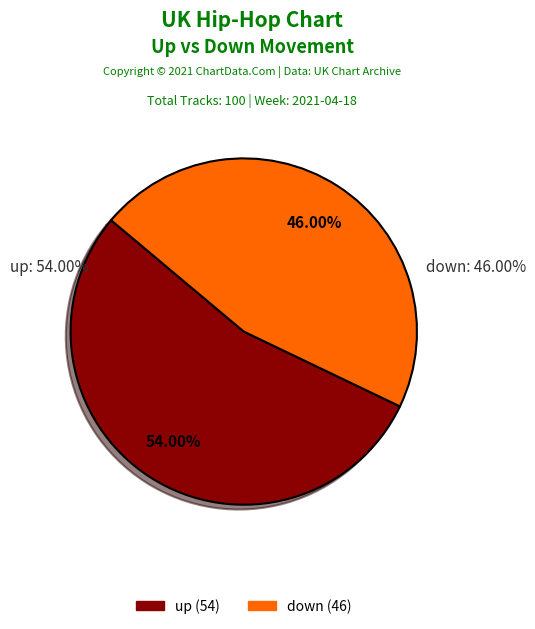

What is the change in value from up to down?

-8